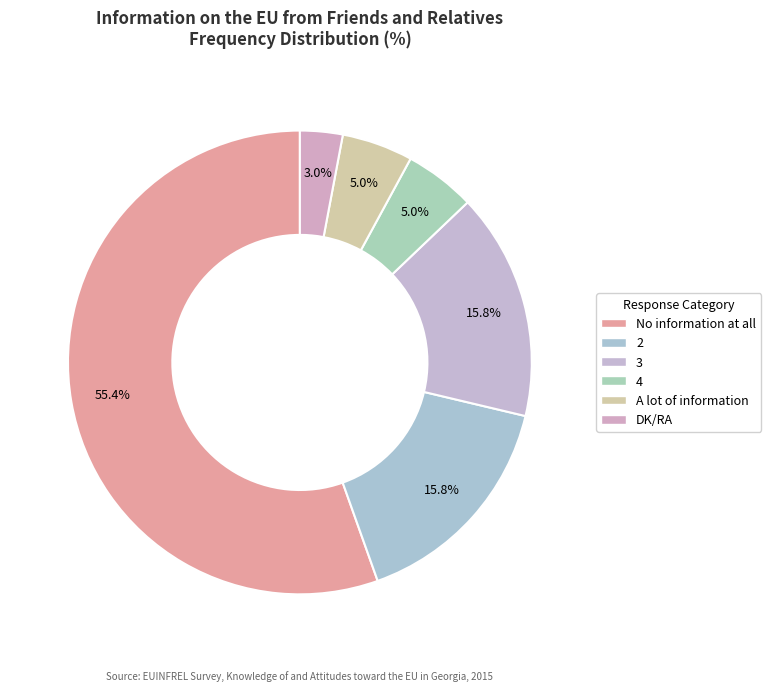

How many segments does this pie chart have?

6